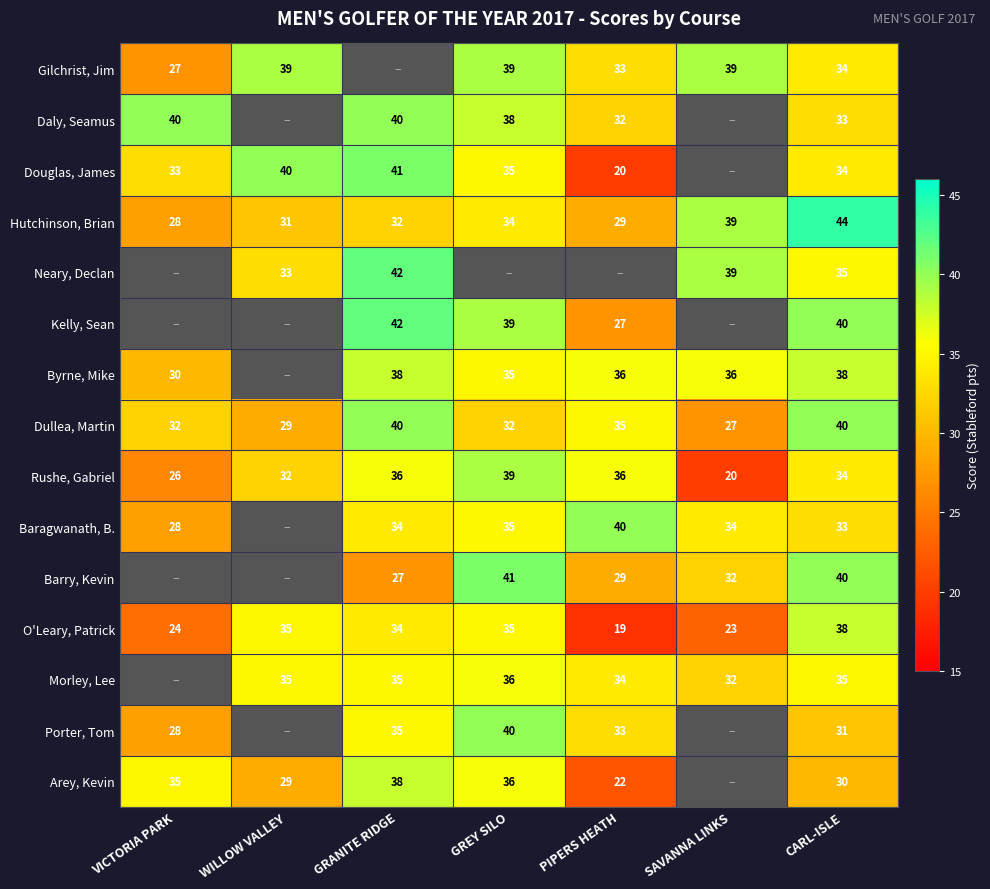

At which label does O'Leary, Patrick reach its minimum?

PIPERS HEATH